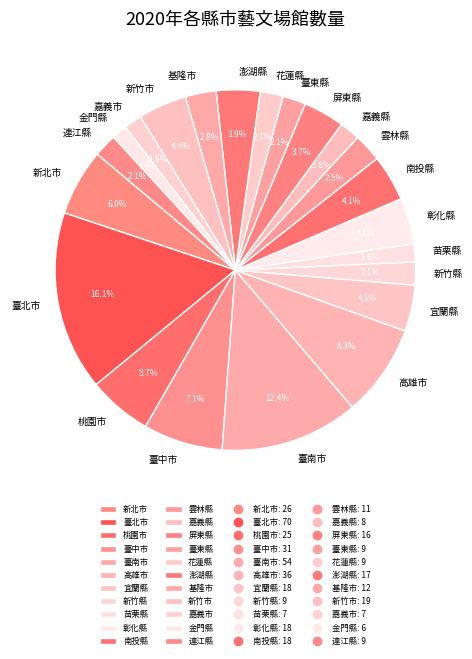

Does 金門縣 represent more than half of the total?

No